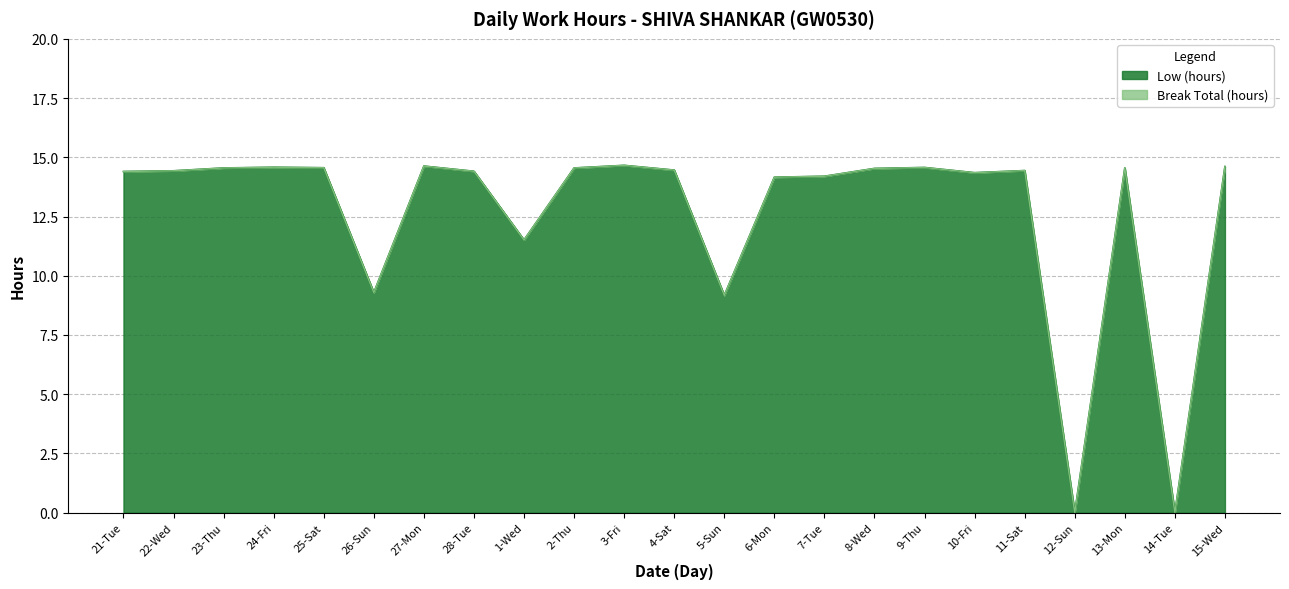

How many lines are shown in the chart?

2